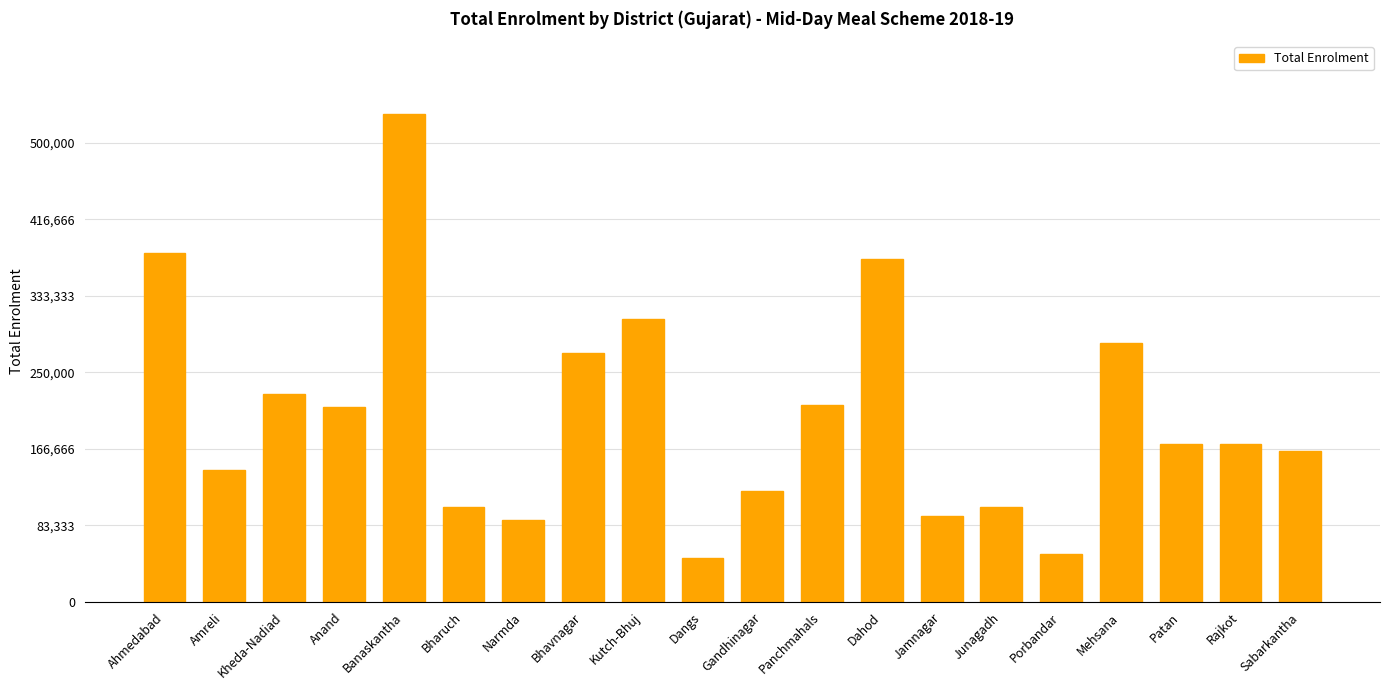

Which has a higher value, Ahmedabad or Panchmahals?

Ahmedabad